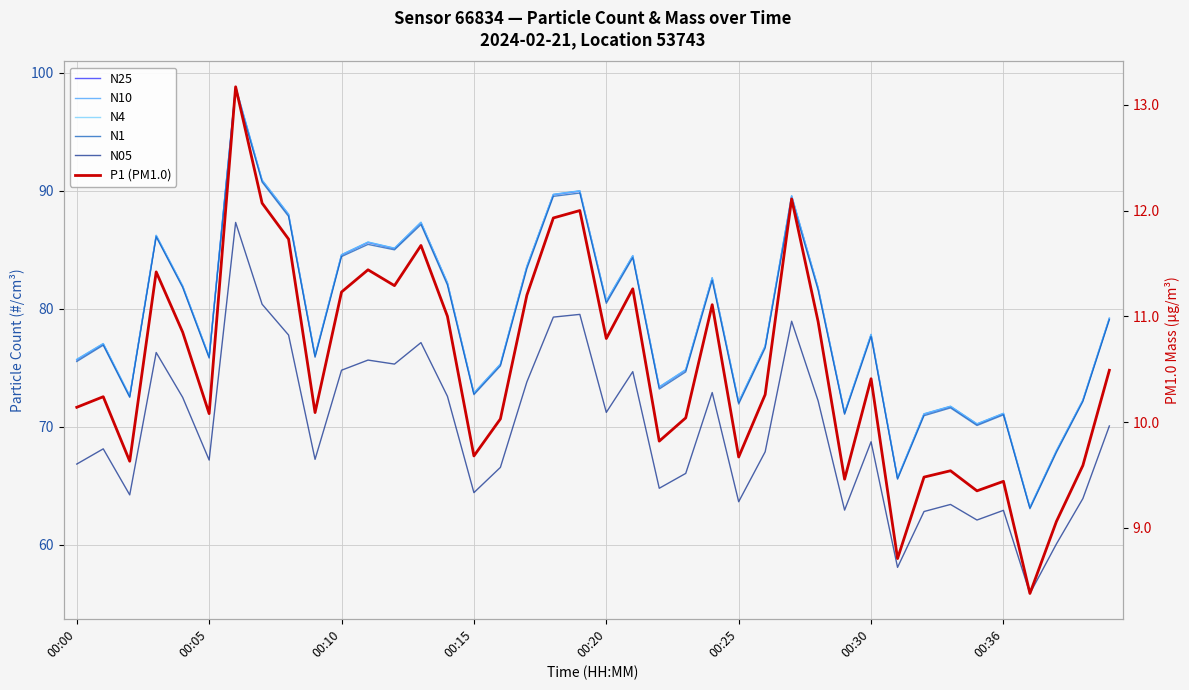

What is the label of the 21st point from the left?

00:20